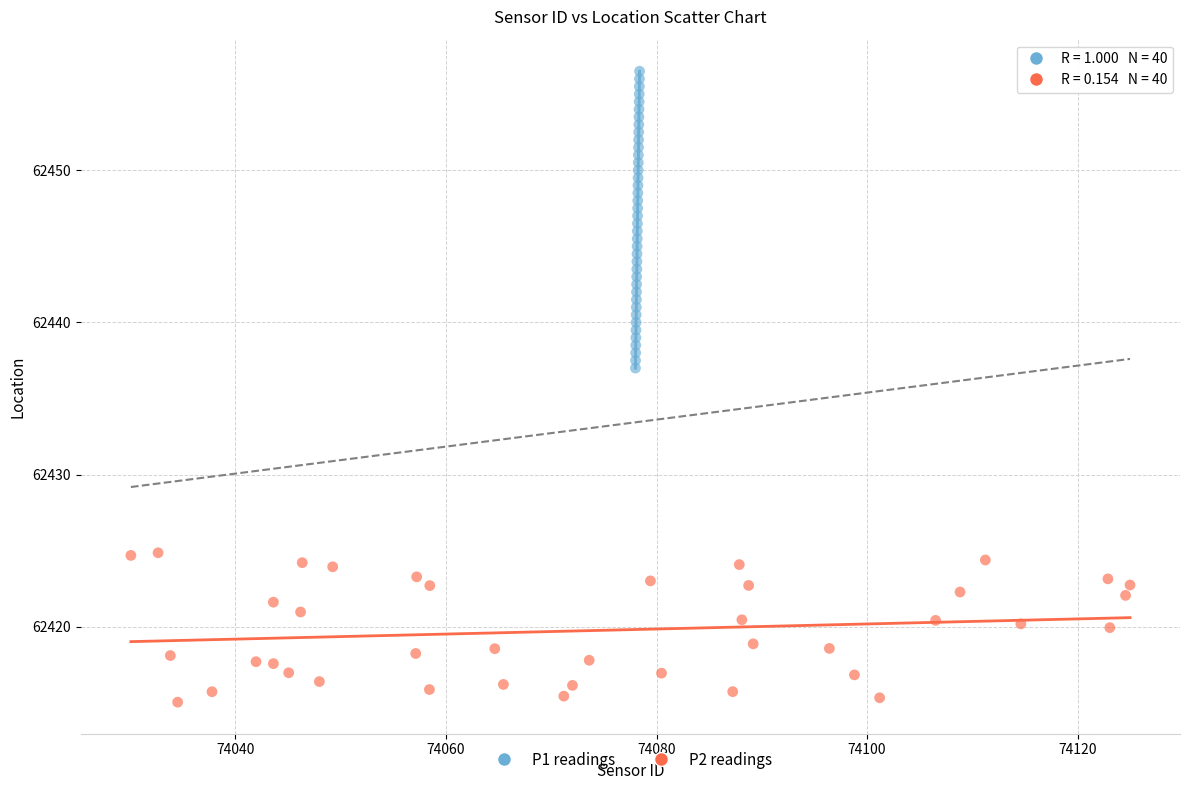

Which series contains the lowest Y value?

P2 readings